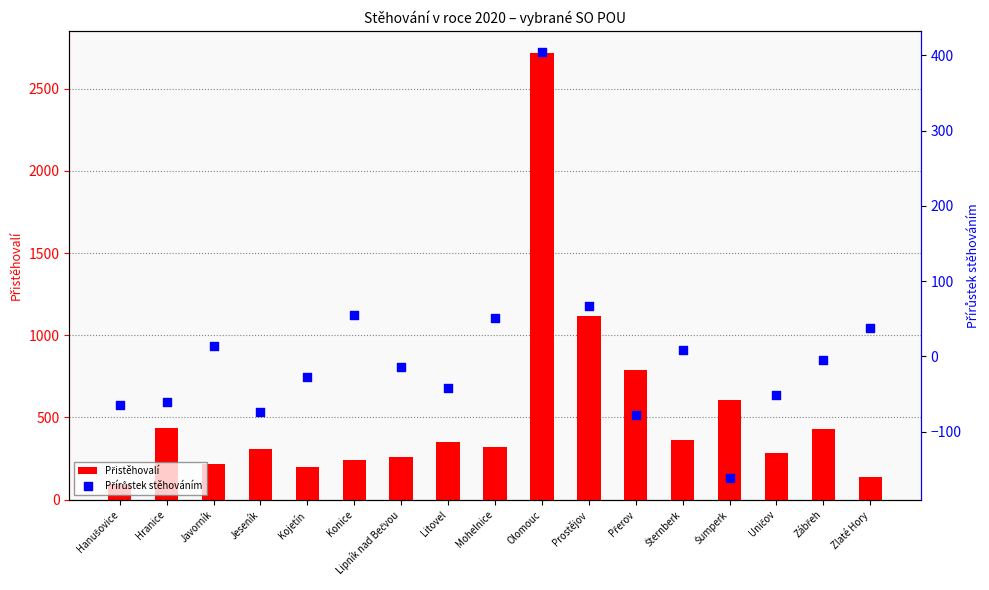

At which category is the sum across all series the highest?

Olomouc